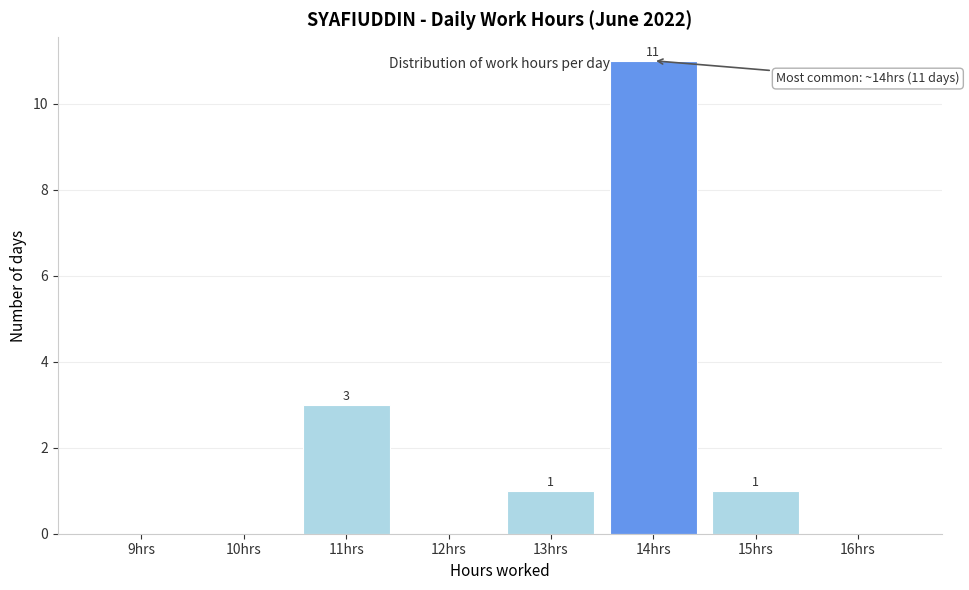

Reading left to right, what are all the values shown in this chart?

9hrs=0	10hrs=0	11hrs=3	12hrs=0	13hrs=1	14hrs=11	15hrs=1	16hrs=0